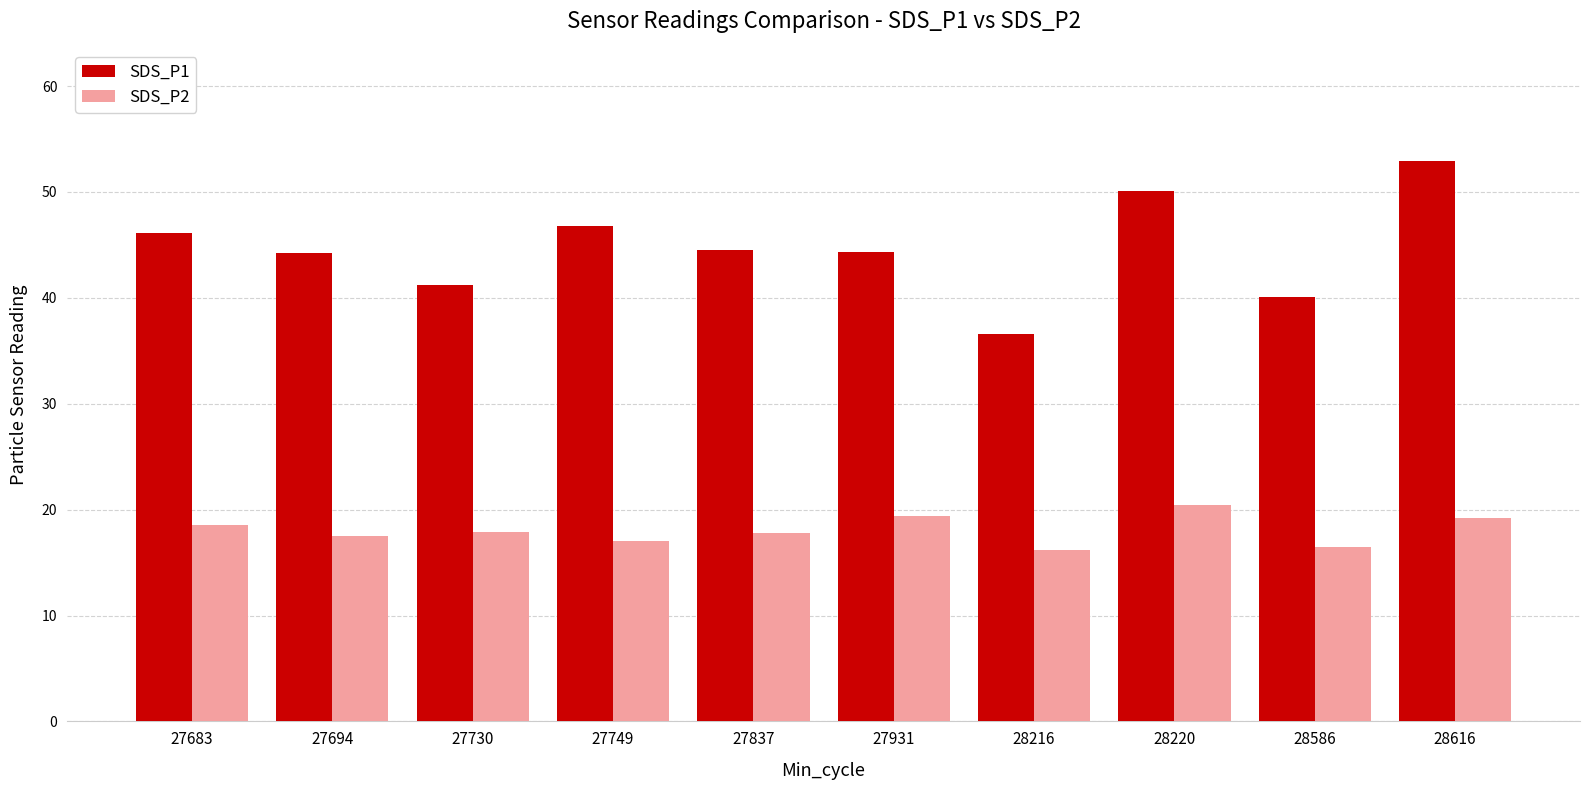

How many groups of bars are there?

10